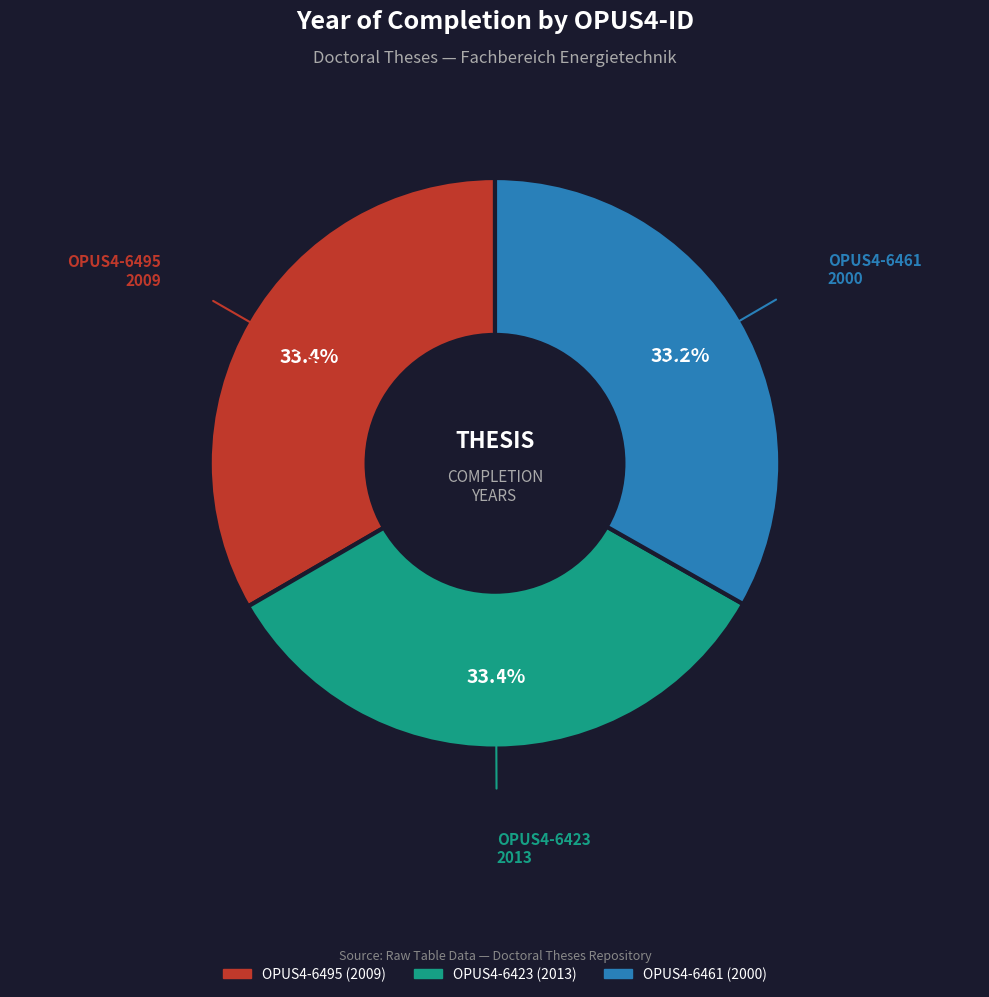

Does OPUS4-6423 (2013) represent more than half of the total?

No